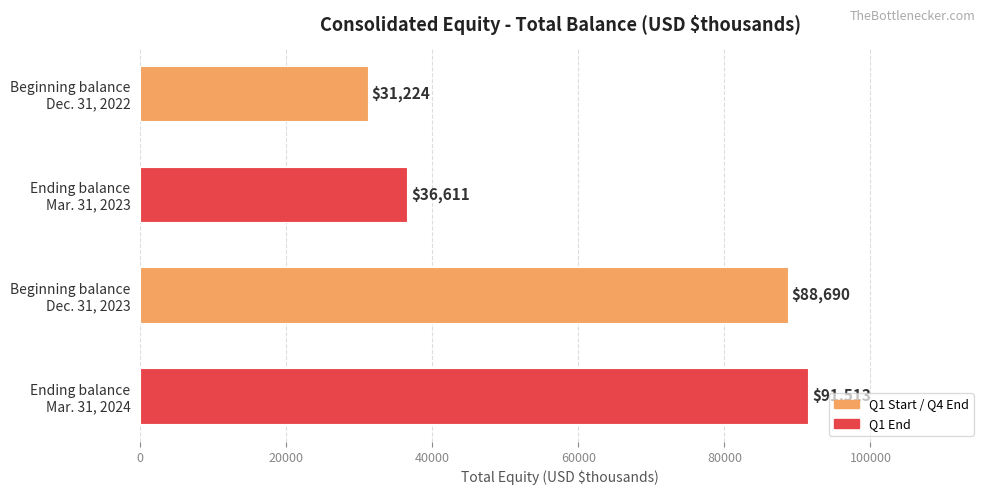

What is the maximum value shown in the chart?

91513